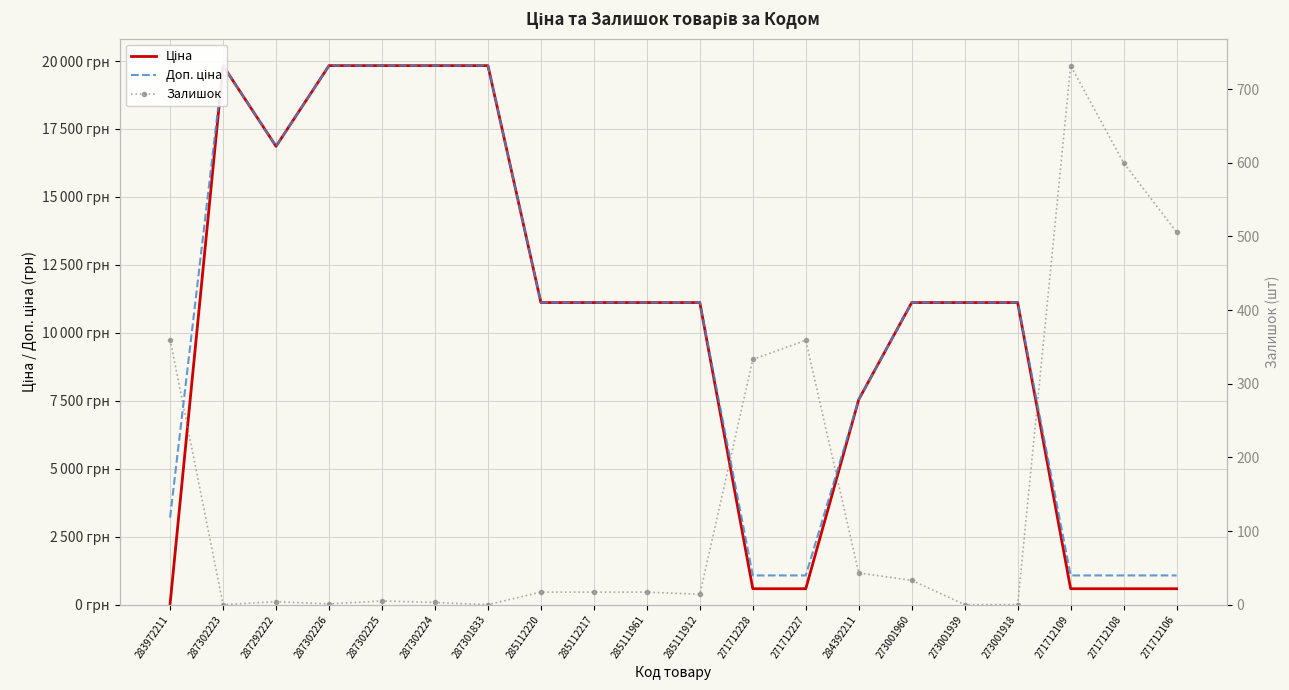

How many data points in Ціна are above 11113?

13